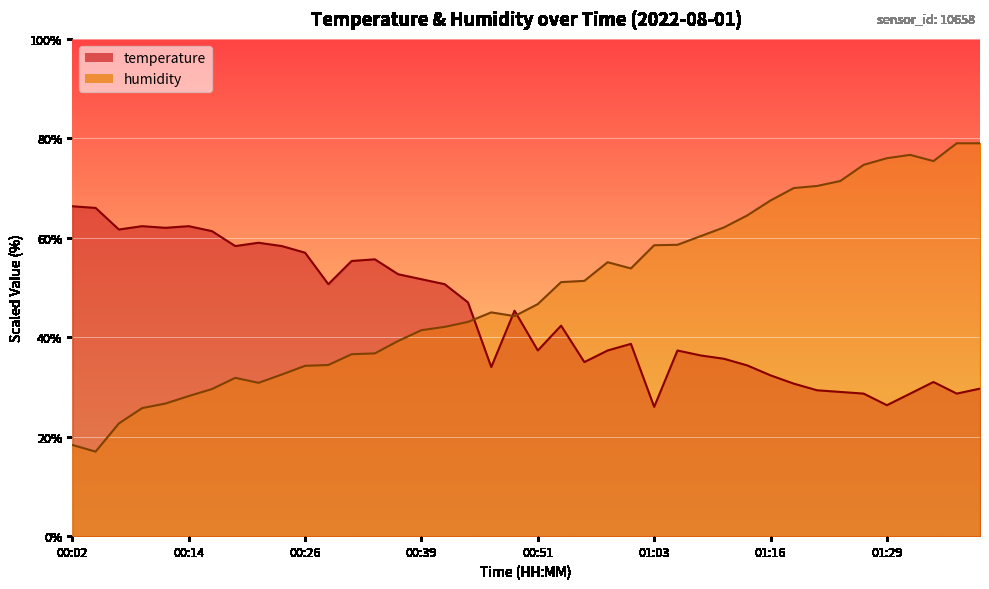

The humidity series shows 39.3 at 00:36. True or false?

True